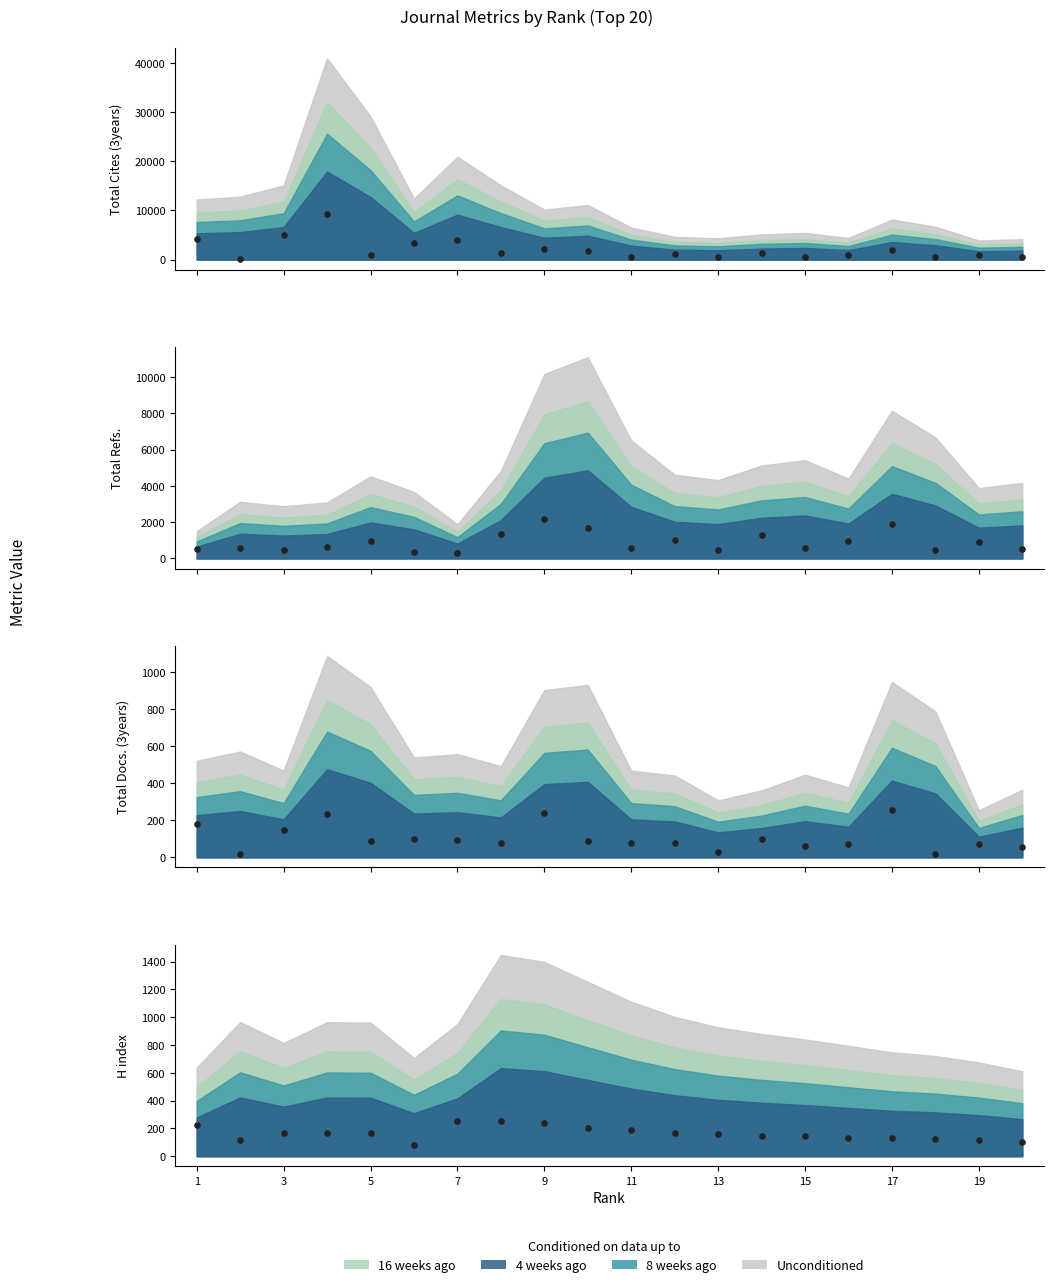

At how many categories does at least one series exceed 462?

19